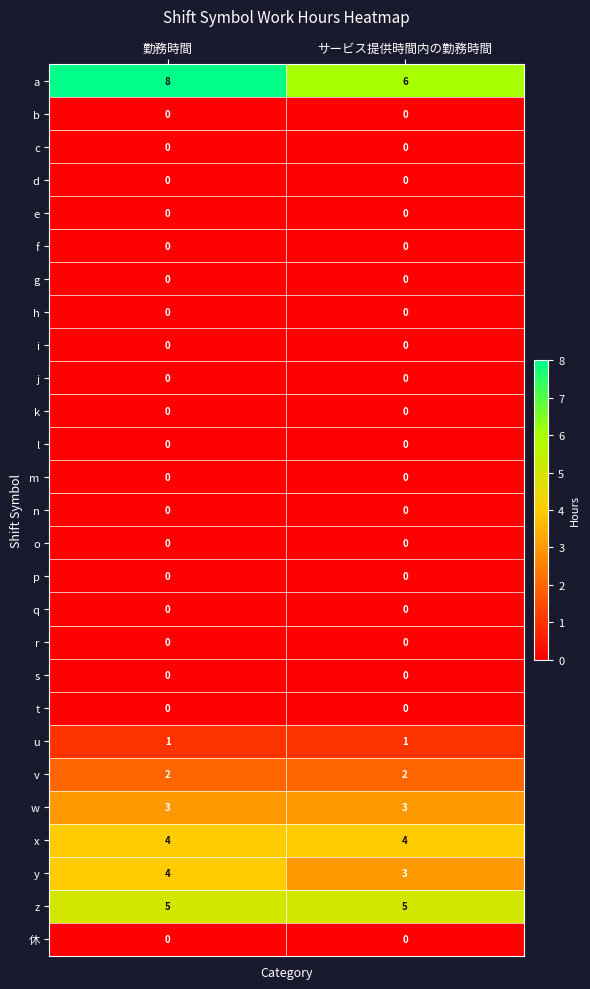

Is it true that o equals 0 at サービス提供時間内の勤務時間?

True